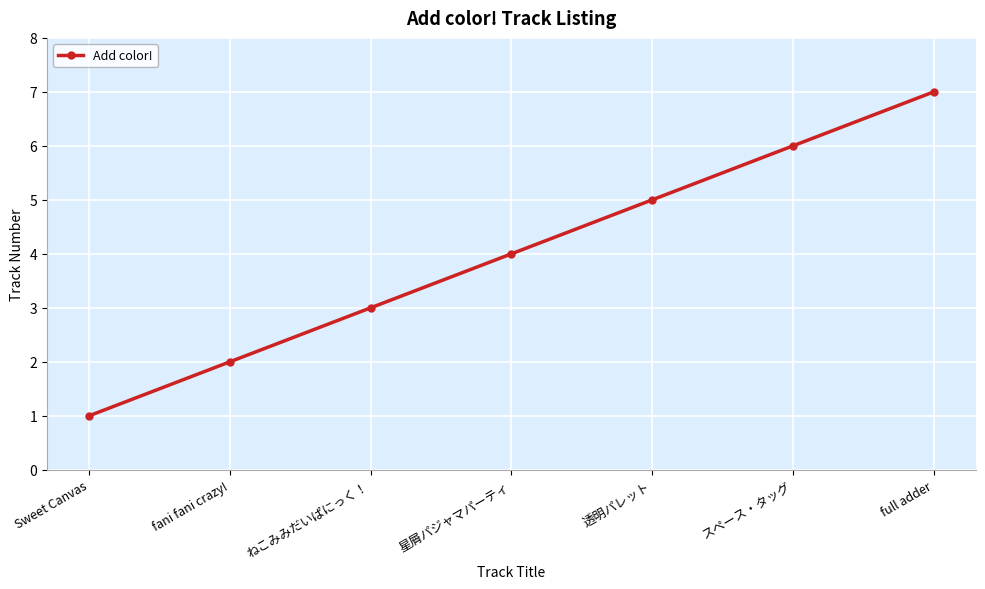

Reading right to left, list all the values displayed in this chart.

full adder=7	スペース・タッグ=6	透明パレット=5	星屑パジャマパーティ=4	ねこみみだいぱにっく！=3	fani fani crazy!=2	Sweet Canvas=1